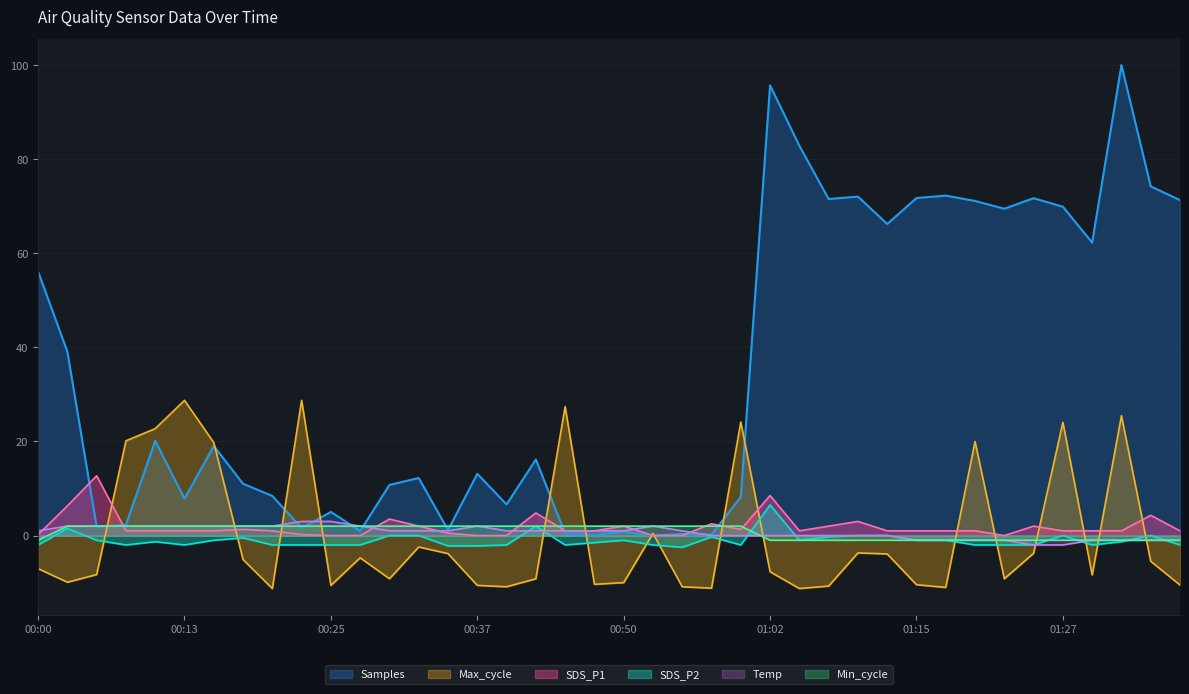

What is the difference between the Temp values at 00:37 and 01:22?

3.0